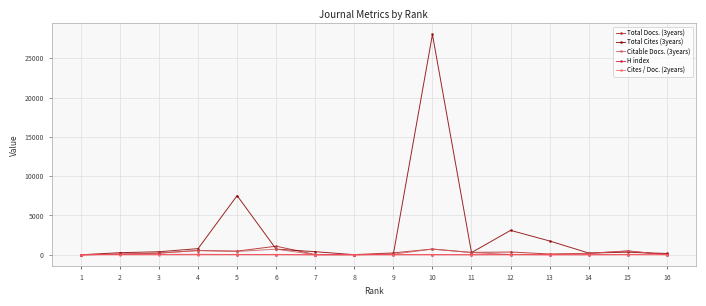

What are all the series names shown in the legend?

Total Docs. (3years), Total Cites (3years), Citable Docs. (3years), H index, Cites / Doc. (2years)